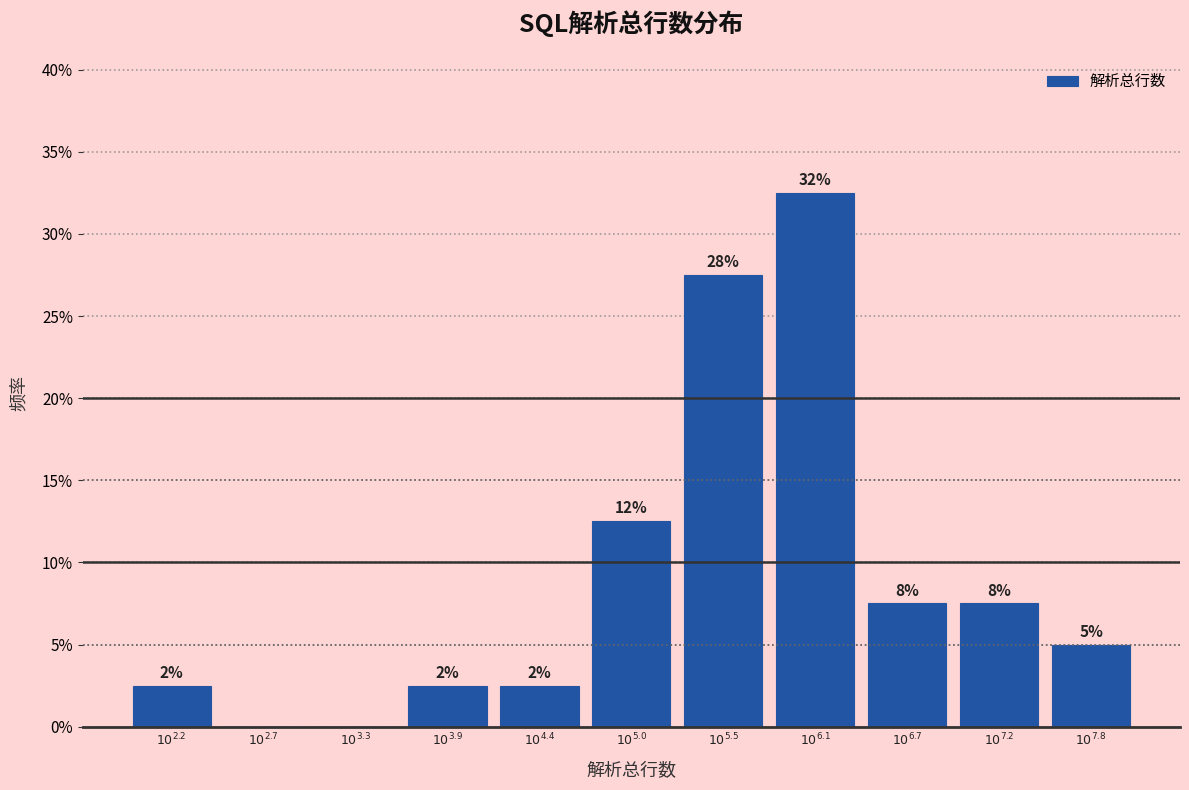

Are the bars horizontal?

No